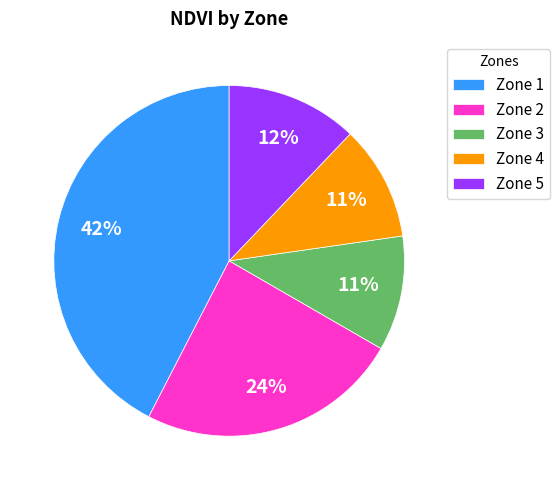

Does any single category account for the majority?

No